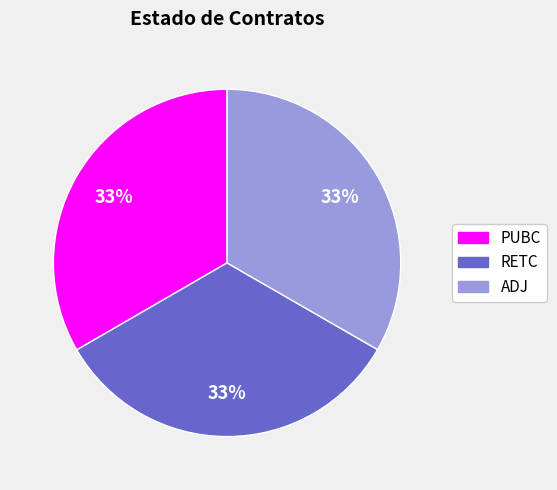

Does any single category account for the majority?

No